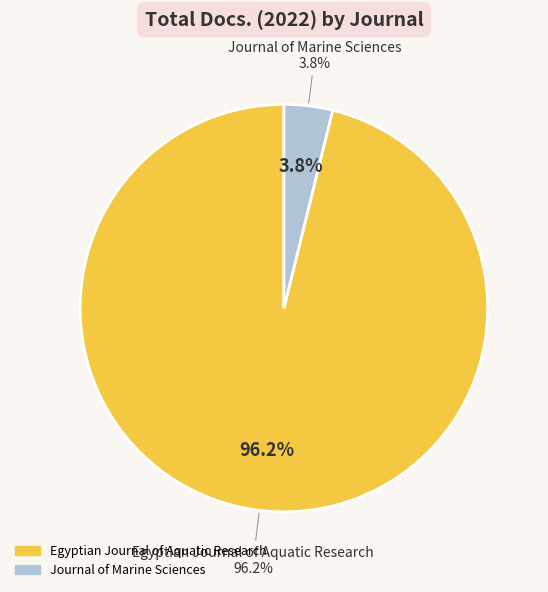

Combined, do Egyptian Journal of Aquatic Research and Journal of Marine Sciences account for over 50%?

Yes